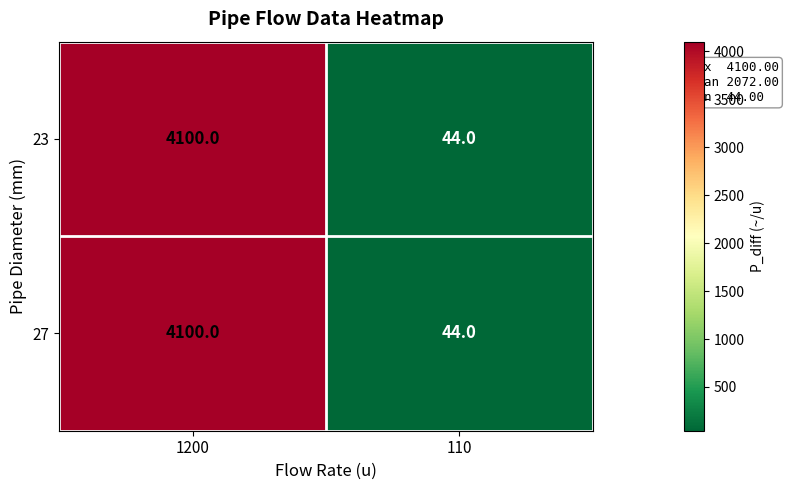

List the labels in order of 27 value, largest first.

1200, 110